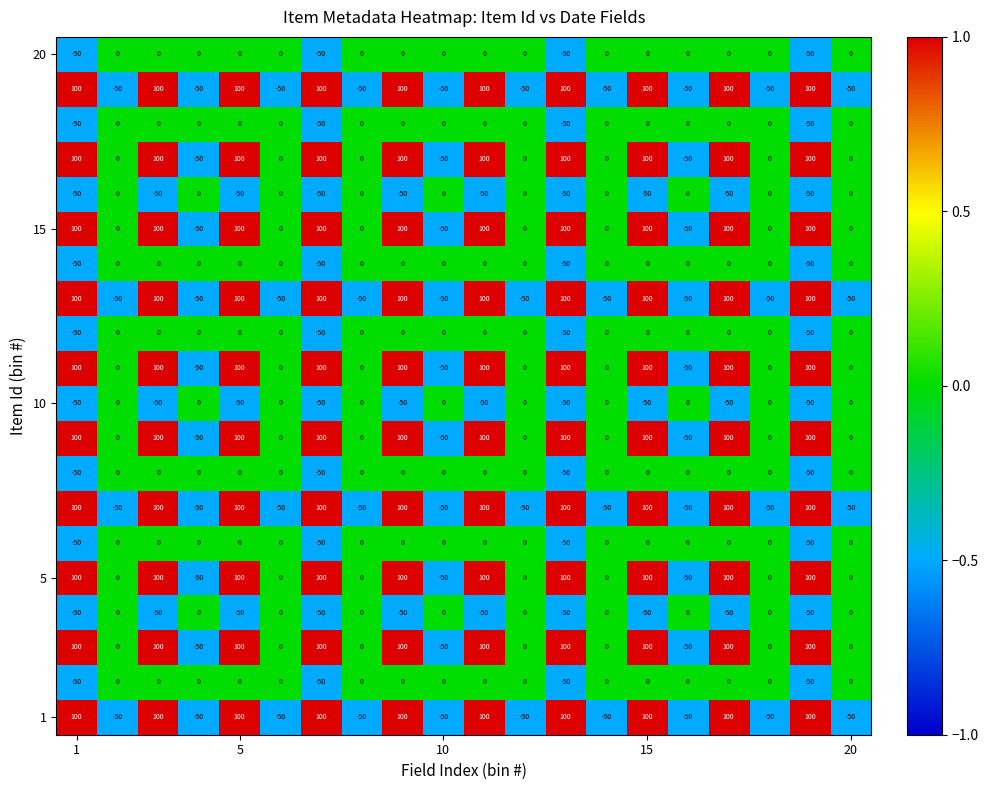

What is the smallest value displayed?

-50